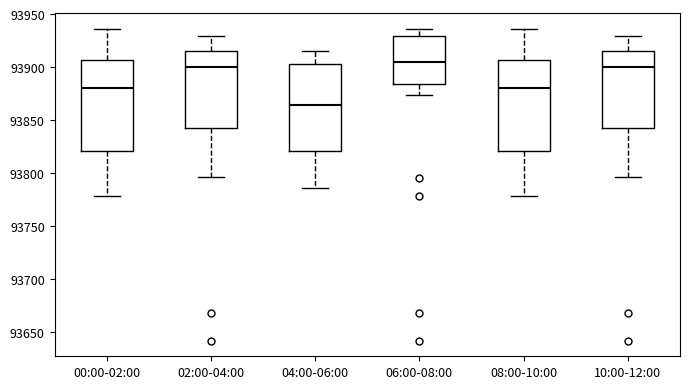

Reading left to right, read every box against the y-axis: the position of its median line, the range the box covers, and the ends of its whiskers. The values are not printed on the chart, so give them approximately, as read against the axis.

00:00-02:00: median 93880, box 93820 to 93905, whiskers 93780 to 93935
02:00-04:00: median 93900, box 93845 to 93915, whiskers 93795 to 93930
04:00-06:00: median 93865, box 93820 to 93905, whiskers 93785 to 93915
06:00-08:00: median 93905, box 93885 to 93930, whiskers 93875 to 93935
08:00-10:00: median 93880, box 93820 to 93905, whiskers 93780 to 93935
10:00-12:00: median 93900, box 93845 to 93915, whiskers 93795 to 93930